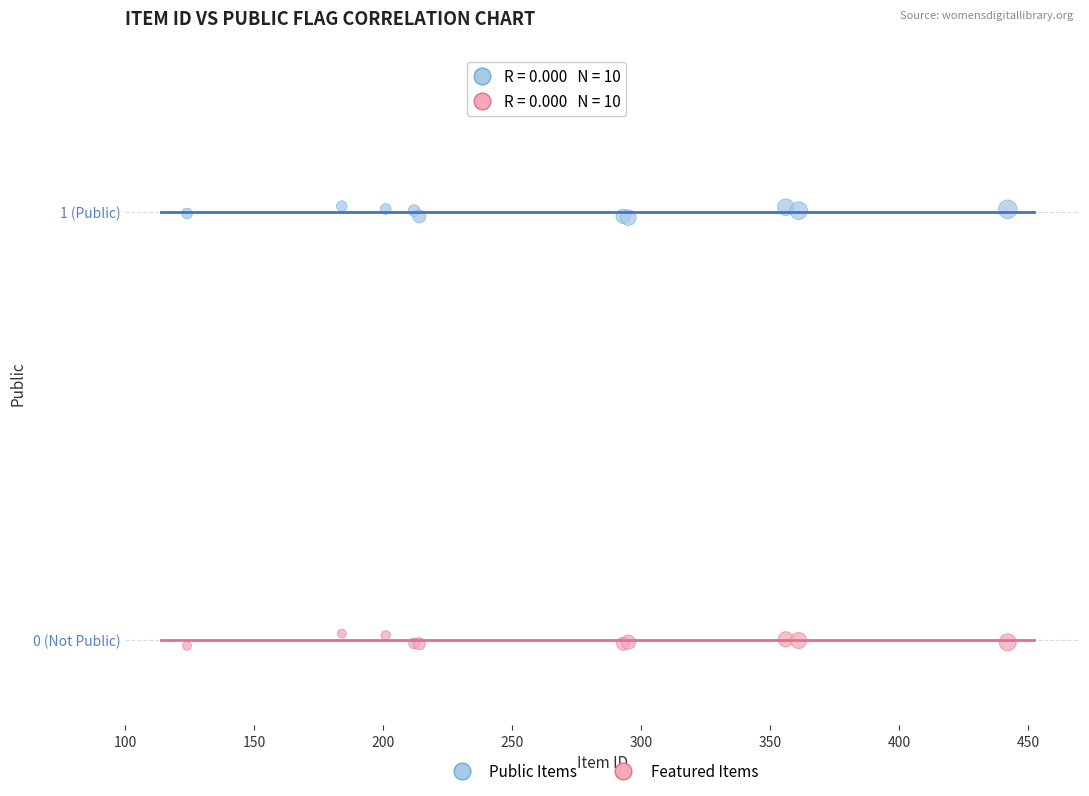

Which series reaches the maximum Y coordinate?

Public Items